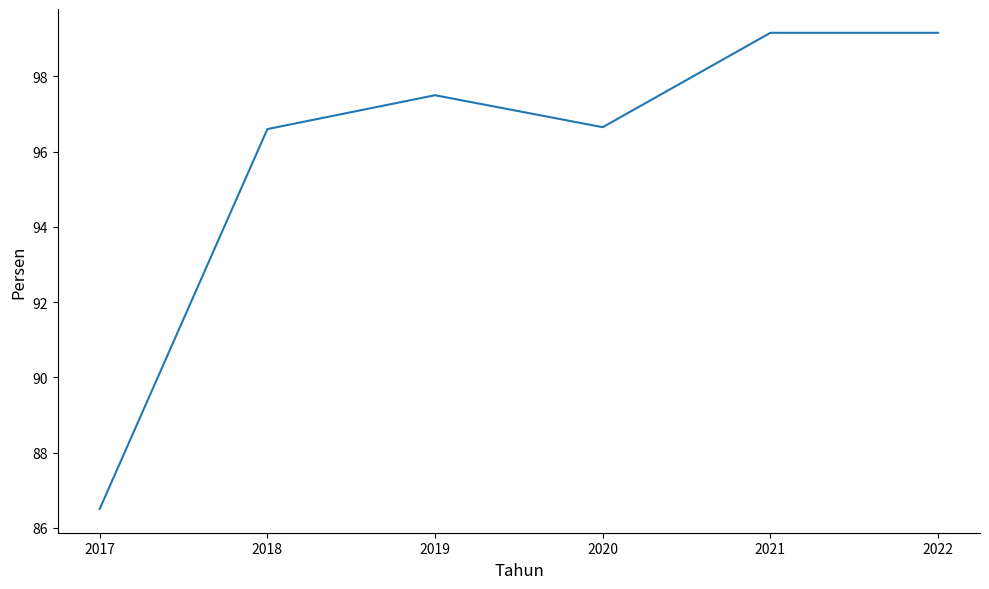

Which category has the lowest value across all series?

2017